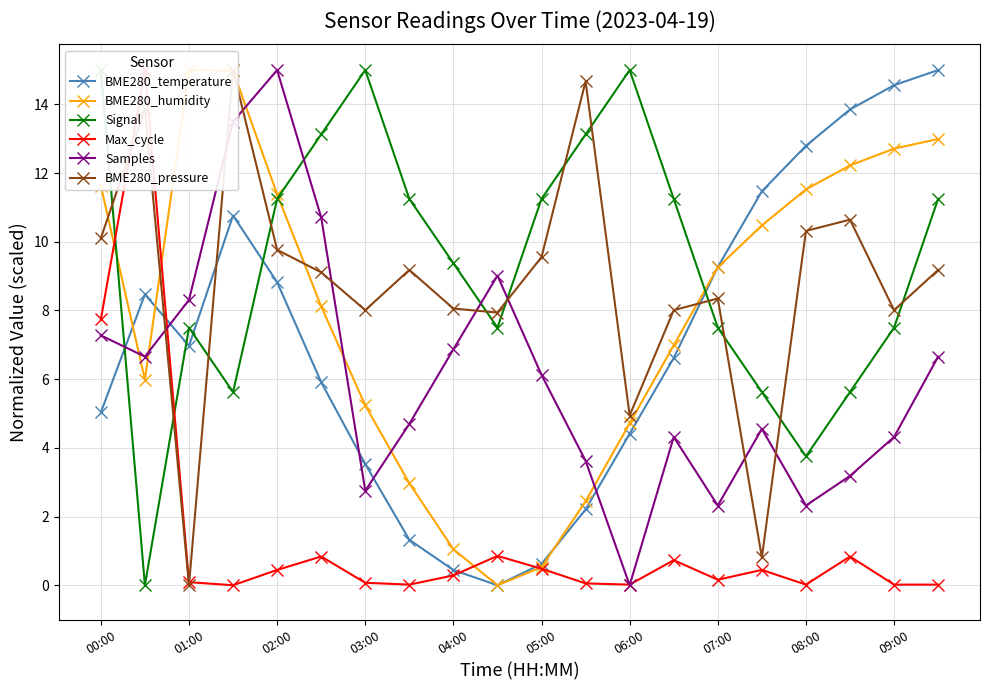

What is the average value of the BME280_pressure series?

8.8